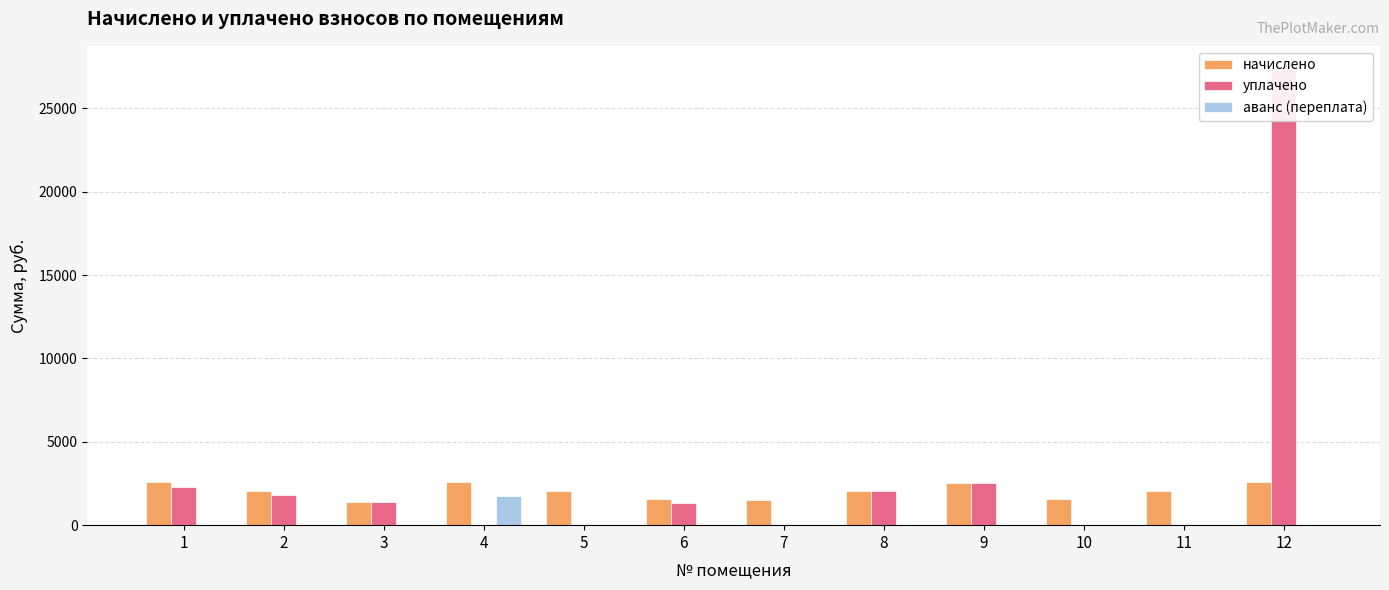

At which category is the sum across all series the highest?

12